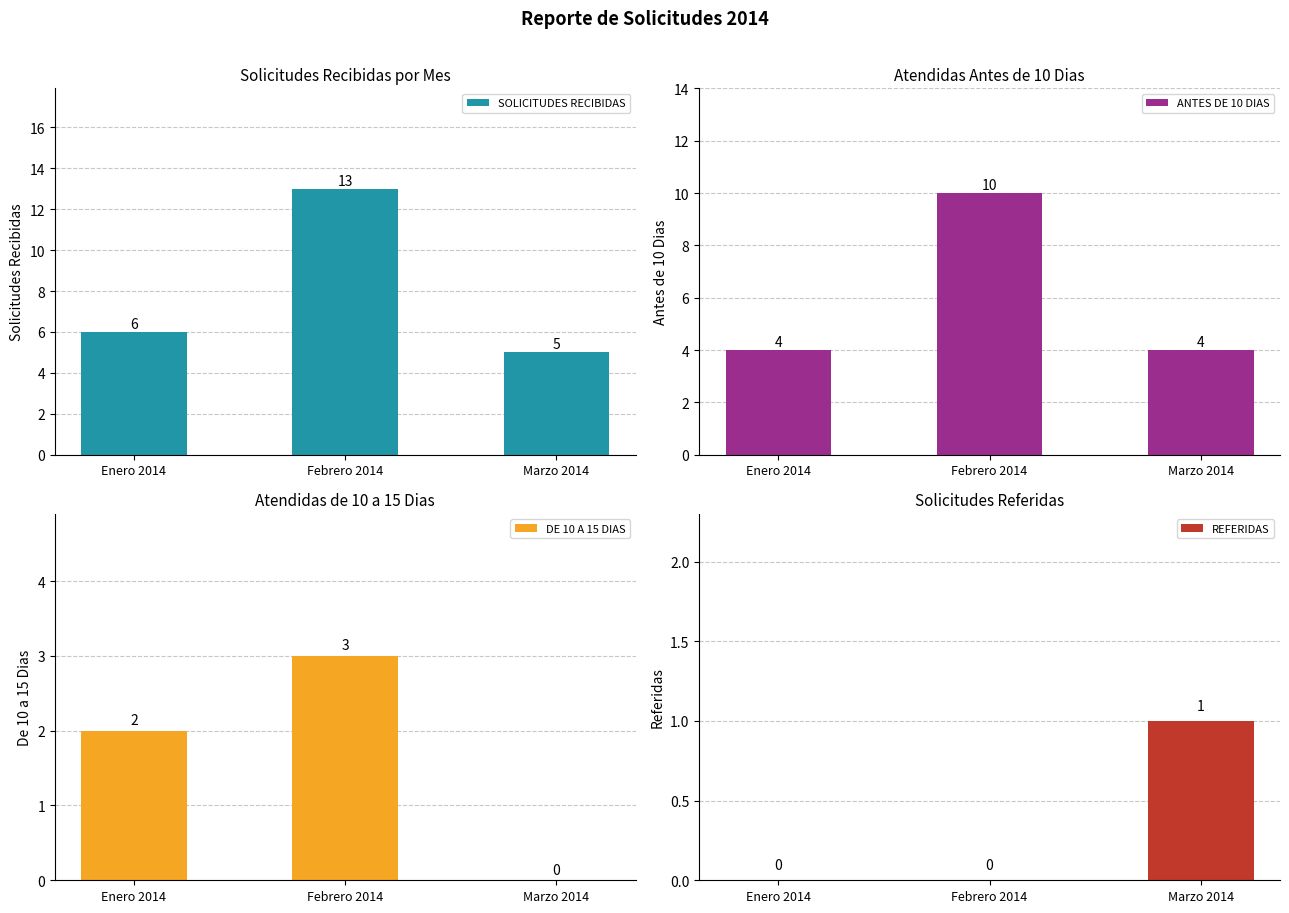

Reading right to left, list all the values displayed in this chart.

SOLICITUDES RECIBIDAS: 5	13	6
ANTES DE 10 DIAS: 4	10	4
DE 10 A 15 DIAS: 0	3	2
REFERIDAS: 1	0	0